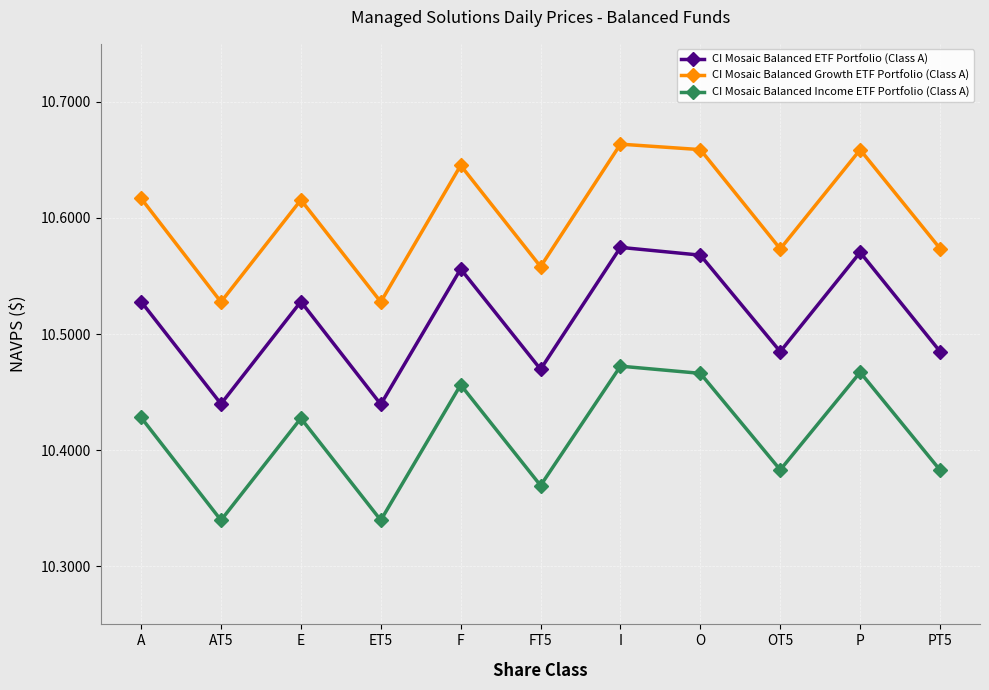

At F, list the series in order from largest to smallest.

CI Mosaic Balanced Growth ETF Portfolio (Class A), CI Mosaic Balanced ETF Portfolio (Class A), CI Mosaic Balanced Income ETF Portfolio (Class A)